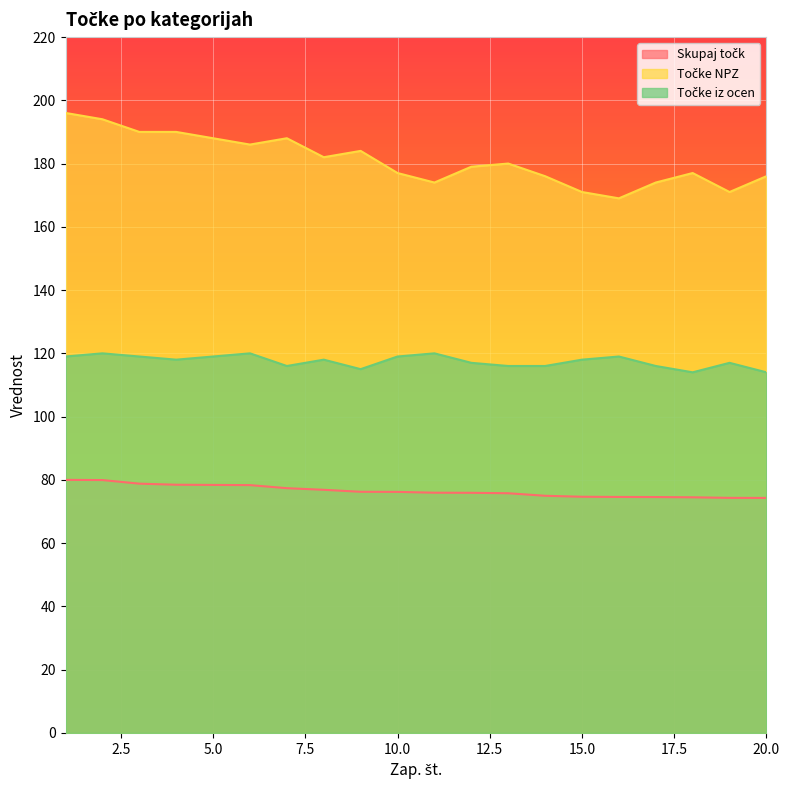

Reading right to left, transcribe all the data shown in this chart.

Skupaj točk: 20=74.3	19=74.3	18=74.5	17=74.6	16=74.6	15=74.7	14=75.0	13=75.8	12=75.9	11=75.9	10=76.2	9=76.2	8=76.9	7=77.4	6=78.3	5=78.4	4=78.5	3=78.8	2=79.9	1=80.0
Točke NPZ: 20=176.0	19=171.0	18=177.0	17=174.0	16=169.0	15=171.0	14=176.0	13=180.0	12=179.0	11=174.0	10=177.0	9=184.0	8=182.0	7=188.0	6=186.0	5=188.0	4=190.0	3=190.0	2=194.0	1=196.0
Točke iz ocen: 20=114.0	19=117.0	18=114.0	17=116.0	16=119.0	15=118.0	14=116.0	13=116.0	12=117.0	11=120.0	10=119.0	9=115.0	8=118.0	7=116.0	6=120.0	5=119.0	4=118.0	3=119.0	2=120.0	1=119.0